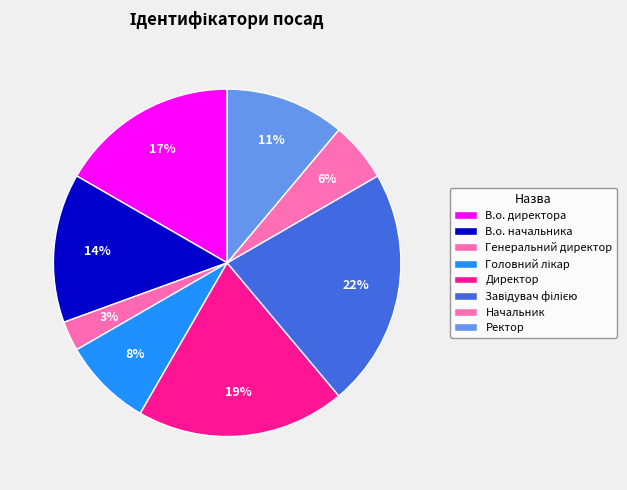

True or false: Завідувач філією accounts for 22% of the total.

True